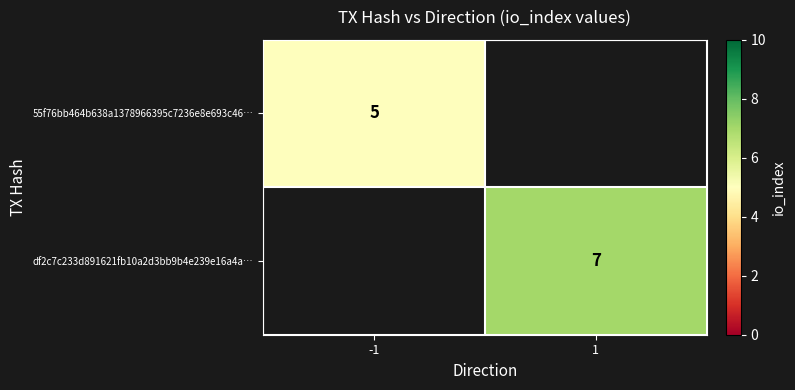

The 55f76bb464b638a1378966395c7236e8e693c46… series shows 2 at -1. True or false?

False